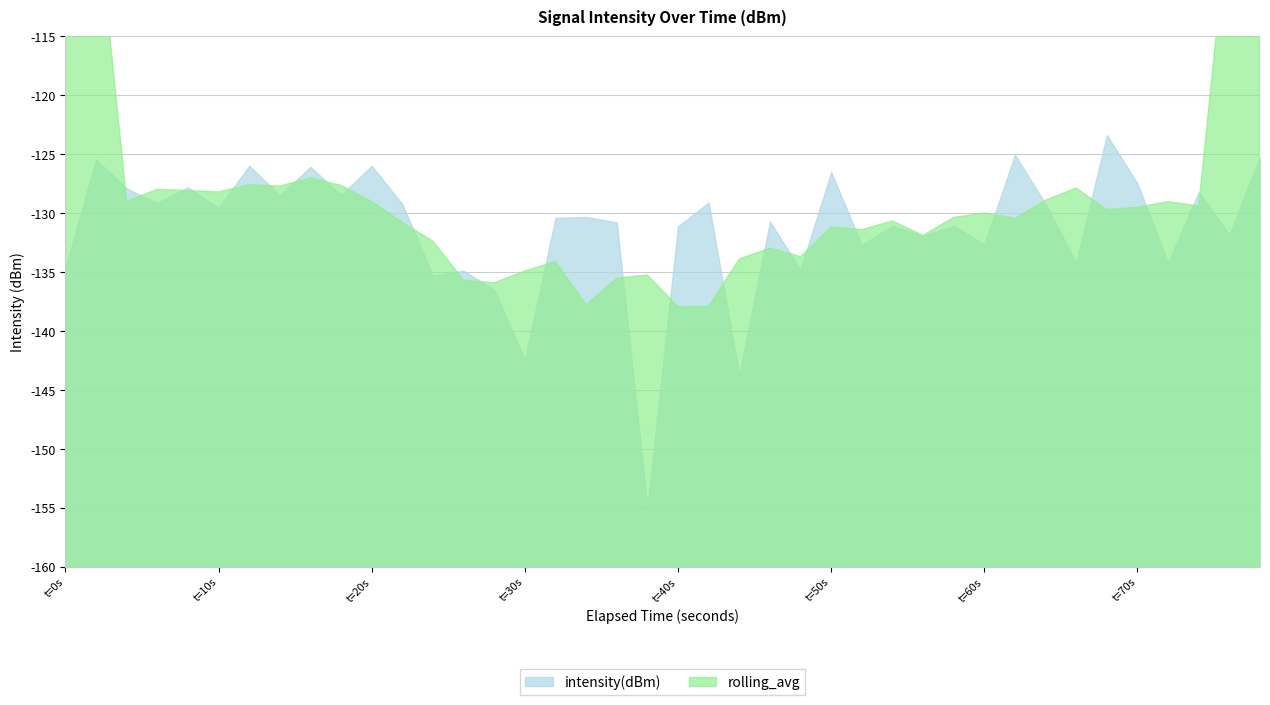

Where is intensity(dBm) nearest to the value -139?

14